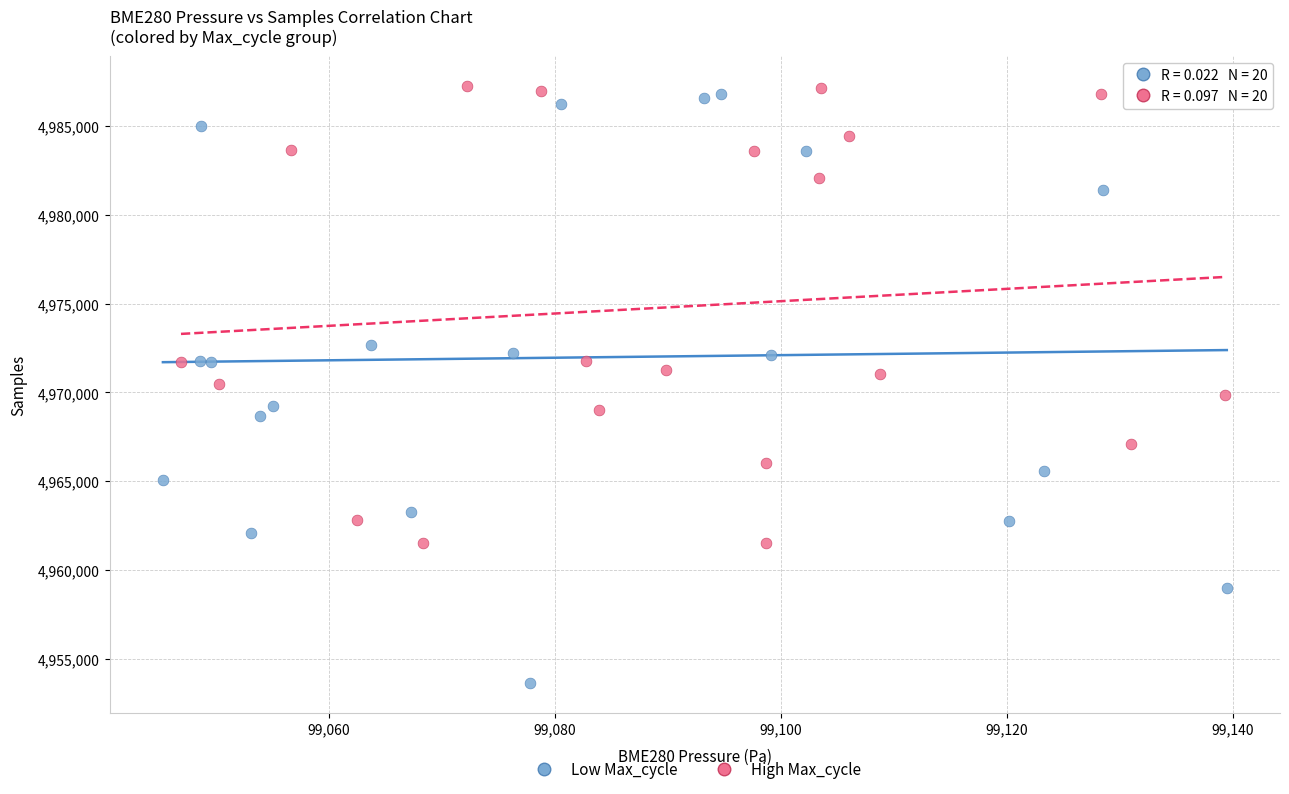

Which series has the widest spread of Y values?

Low Max_cycle